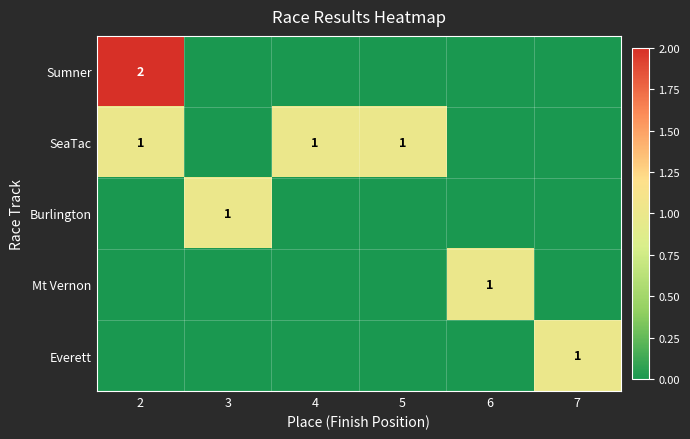

What is the greatest value displayed?

2